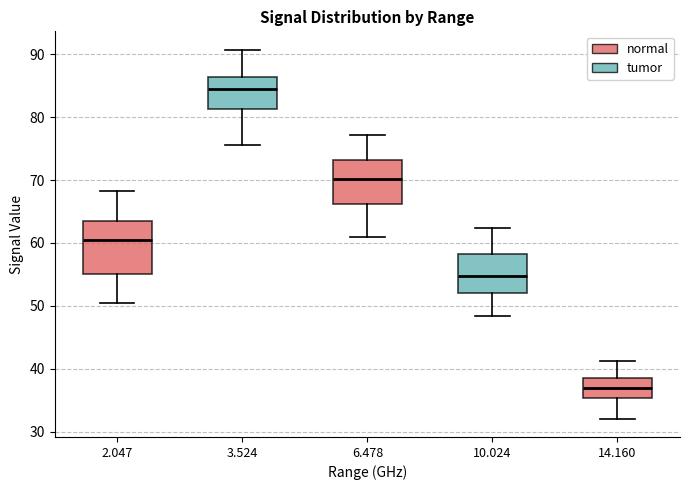

Which box is the tallest, from its lower edge to its upper edge?

2.047